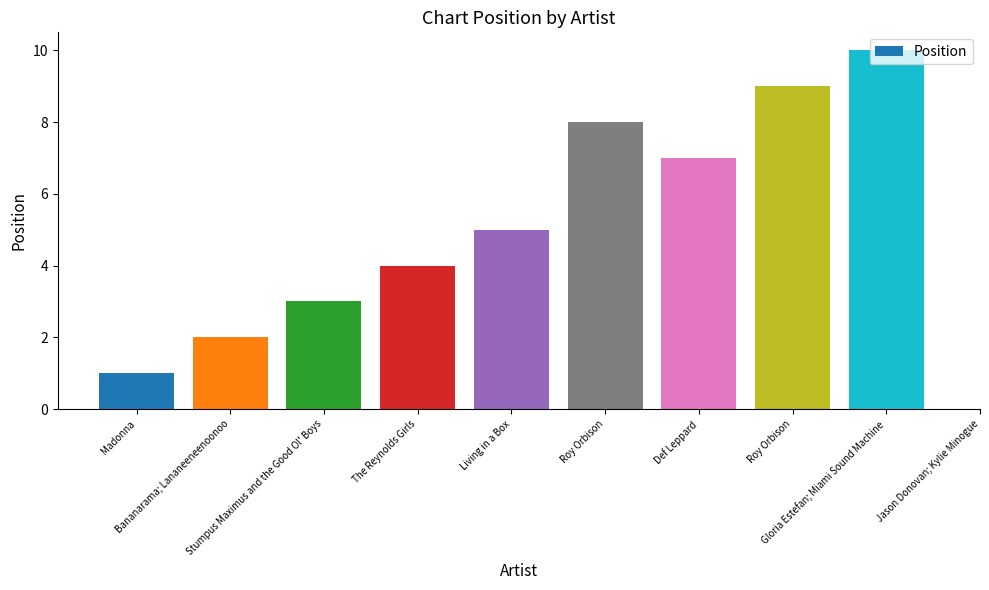

Which has a higher value, Bananarama; Lananeeneenoonoo or Stumpus Maximus and the Good Ol' Boys?

Stumpus Maximus and the Good Ol' Boys